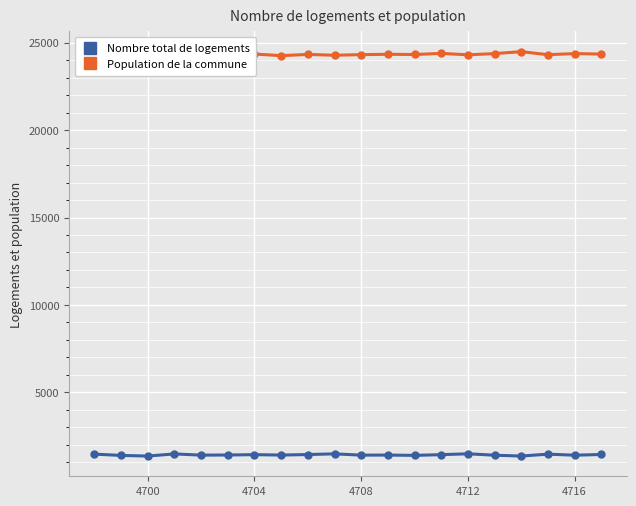

True or false: Population de la commune and Nombre total de logements cross at least once.

False